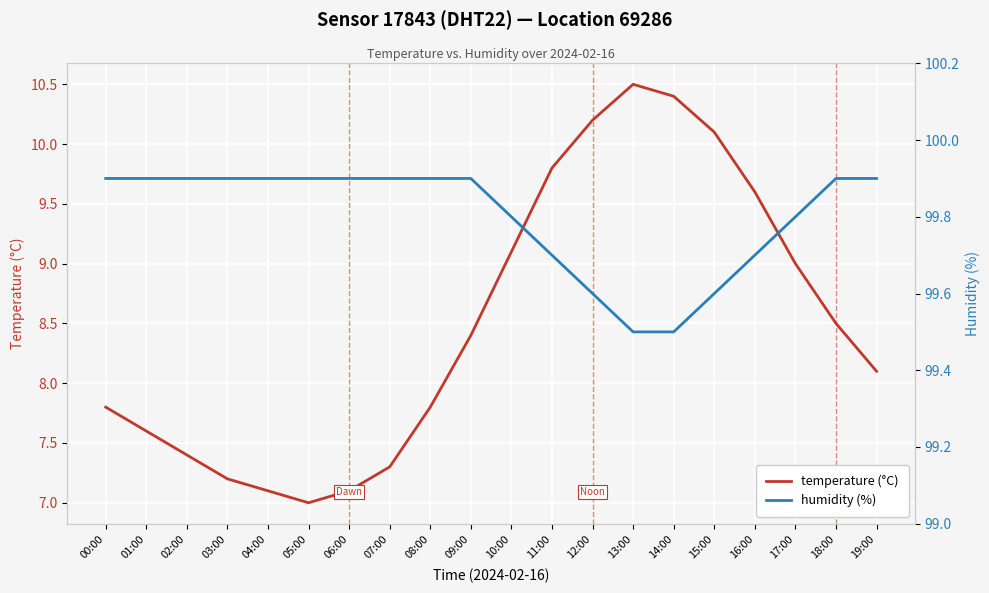

True or false: humidity (%) and temperature (°C) cross at least once.

False